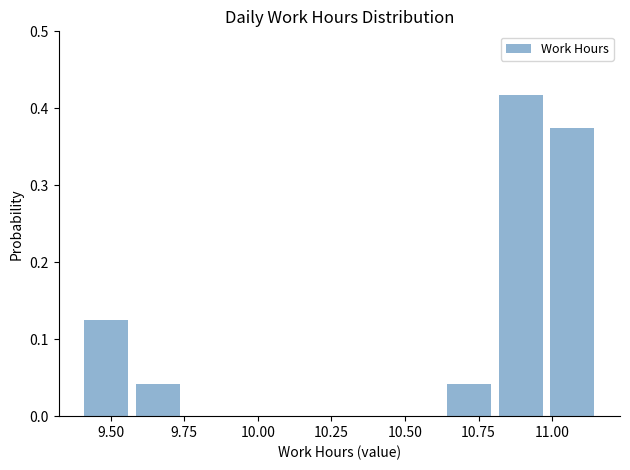

Read against the x-axis, roughly where is the centre of the tallest bar?

10.90